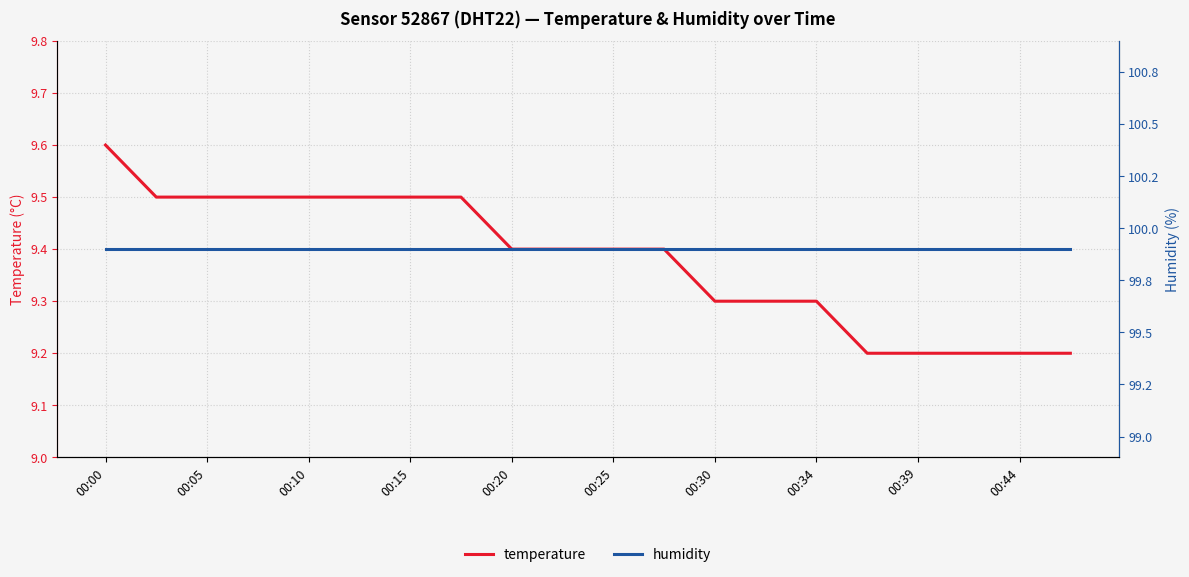

Which series has the largest range (max minus min)?

temperature